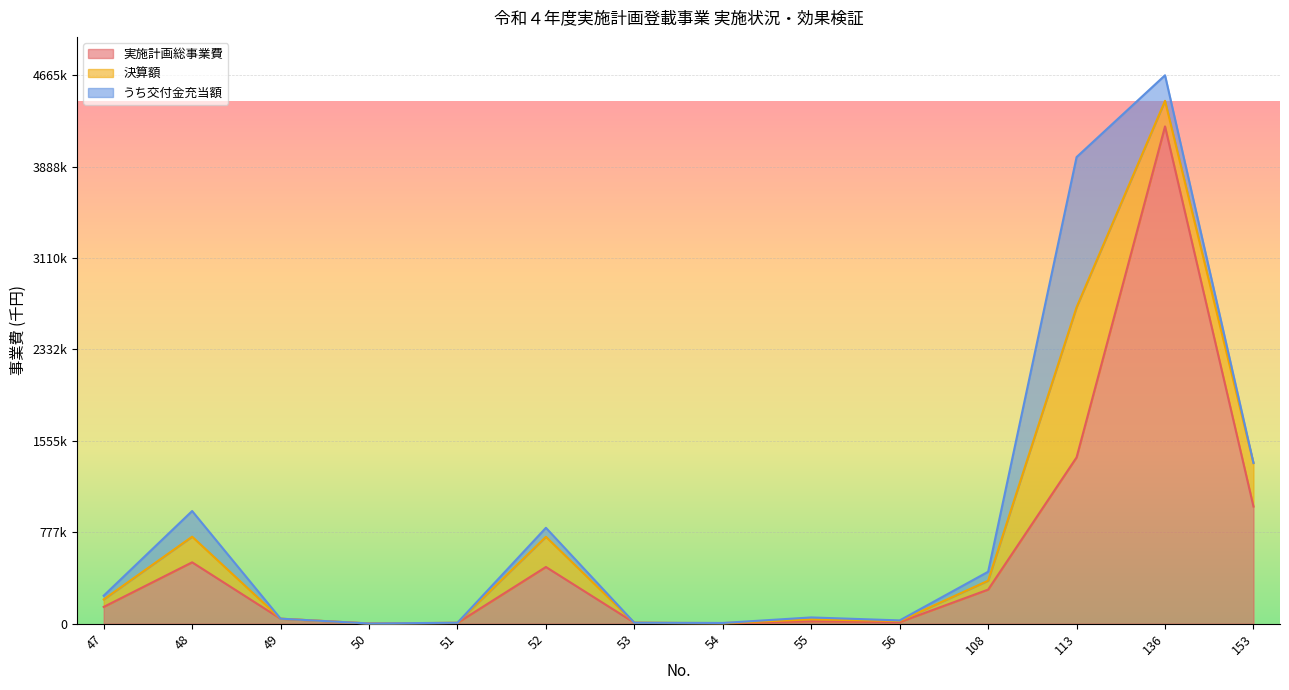

How many interior local peaks does the 決算額 series have?

4